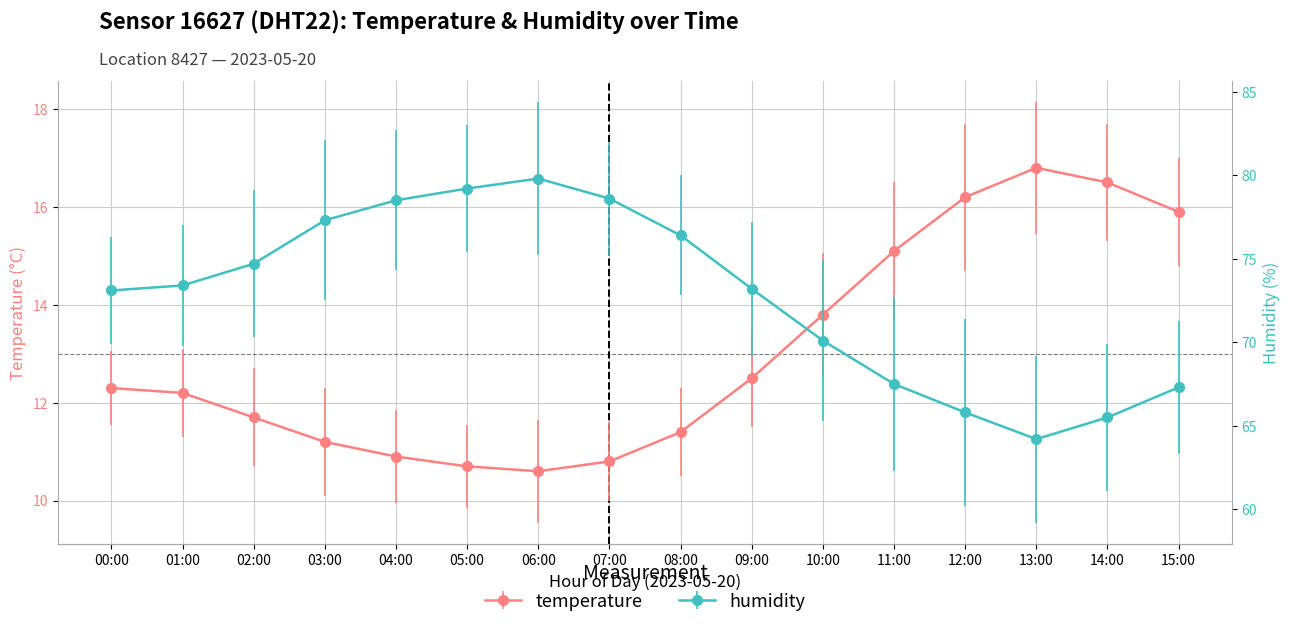

What are all the series names shown in the legend?

temperature, humidity